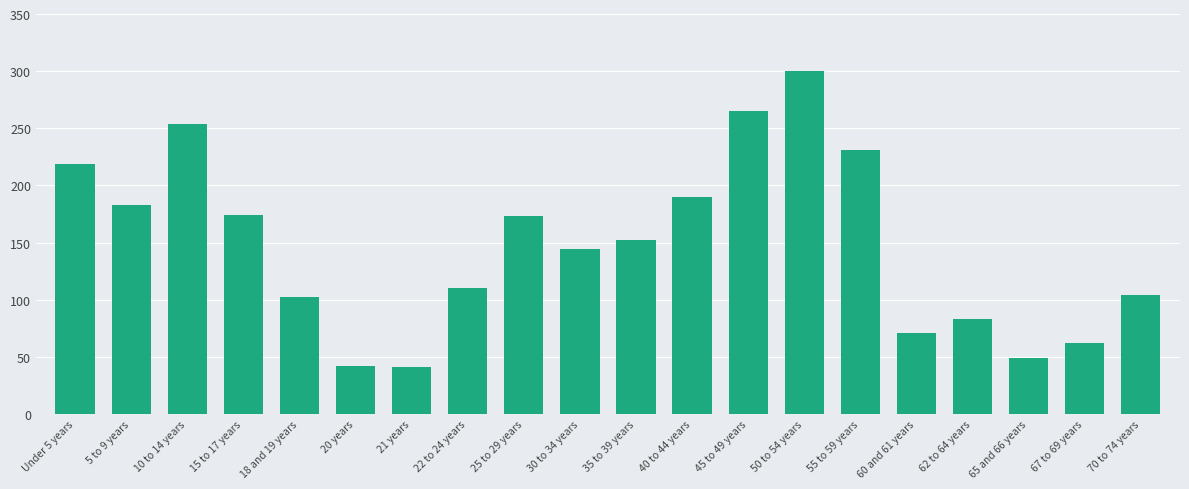

What is the greatest value displayed?

300